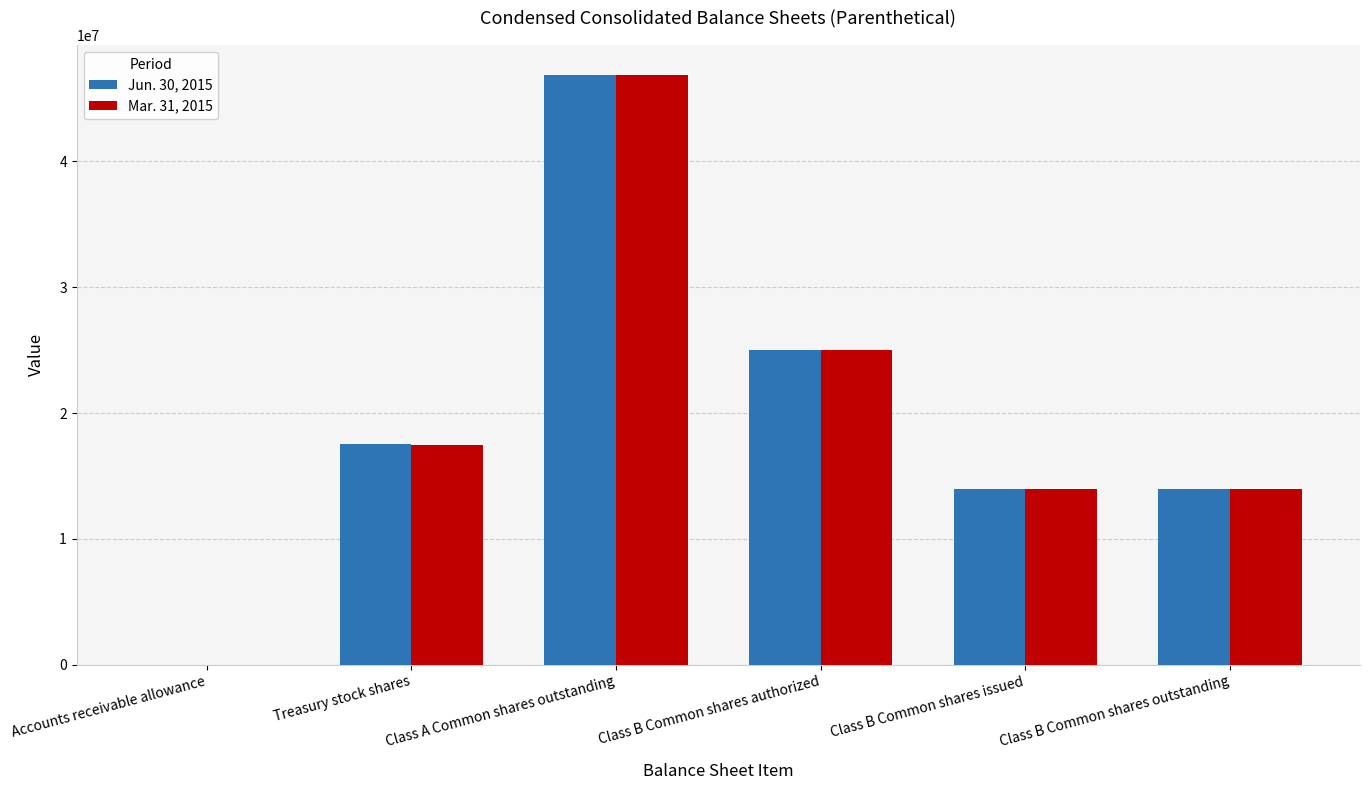

What is the maximum value shown in the chart?

46910777